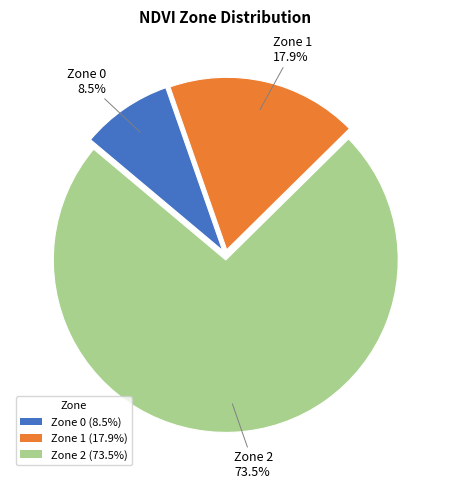

What is the majority slice?

Zone 2